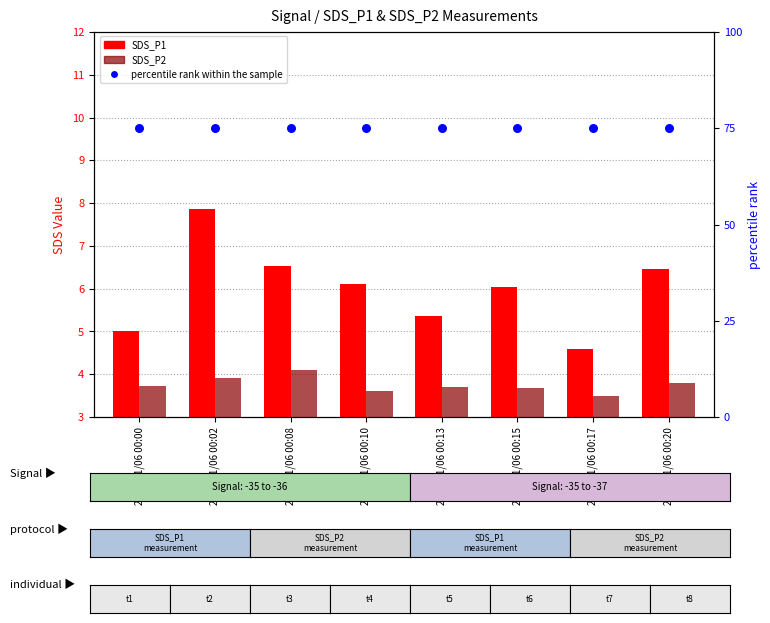

Which series has the widest spread of Y values?

SDS_P1